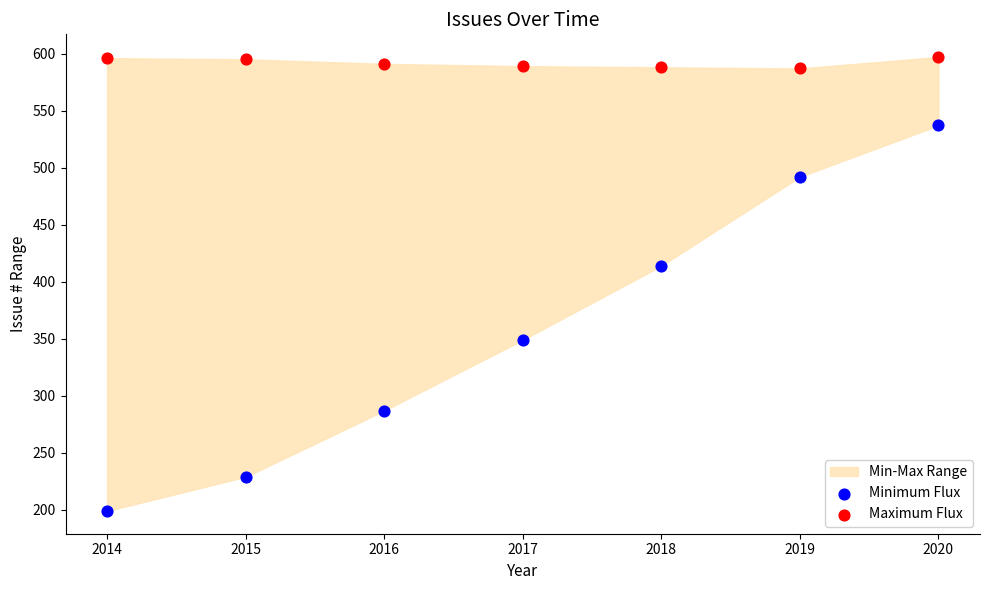

Which series reaches the minimum Y coordinate?

Minimum Flux